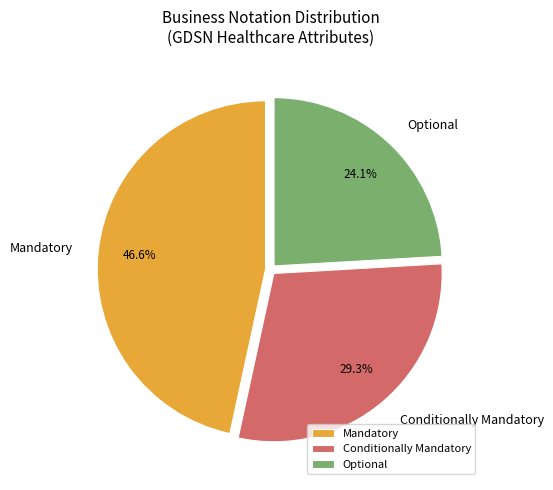

To the nearest percent, what is the combined percentage of Conditionally Mandatory and Optional?

53%